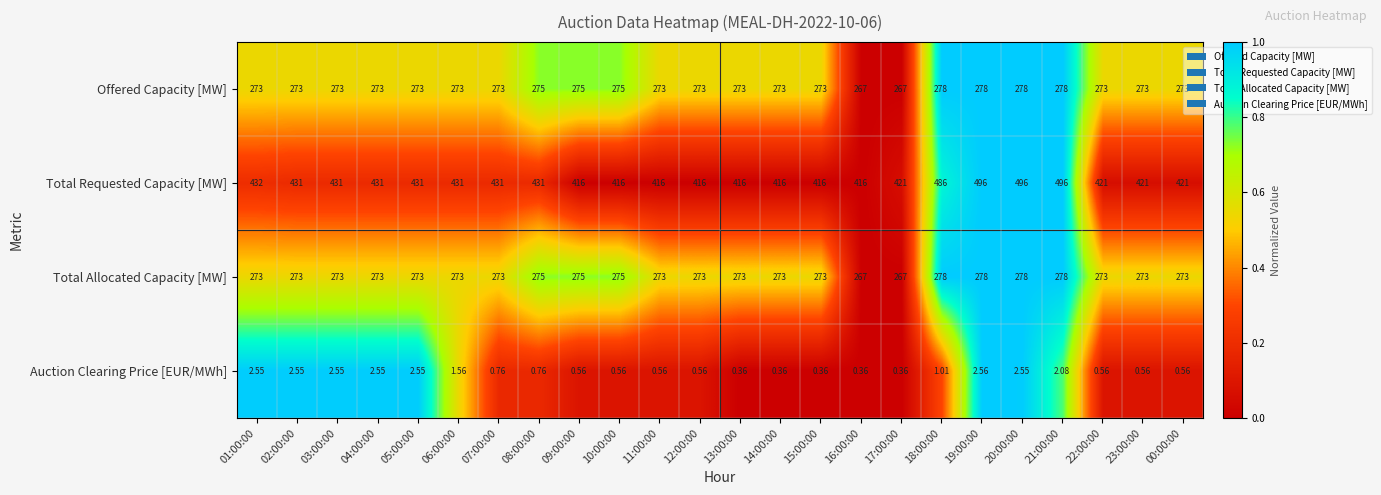

How many distinct data groups are displayed?

4